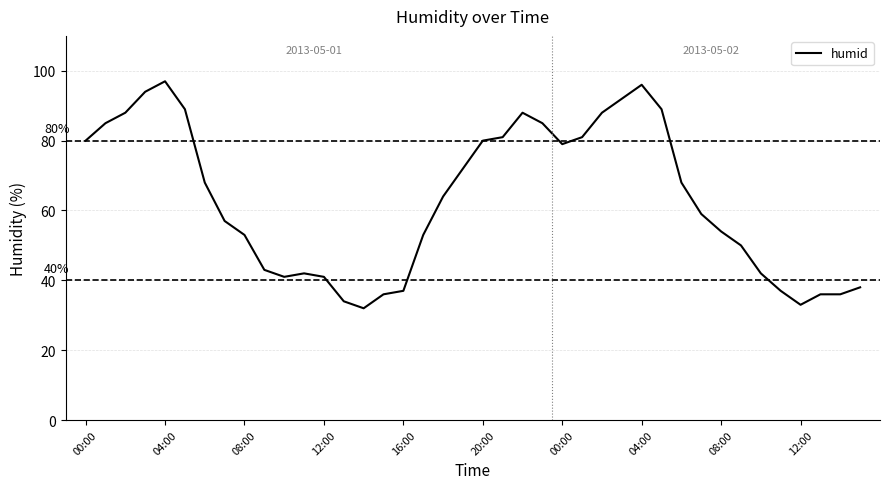

How many lines are shown in the chart?

1